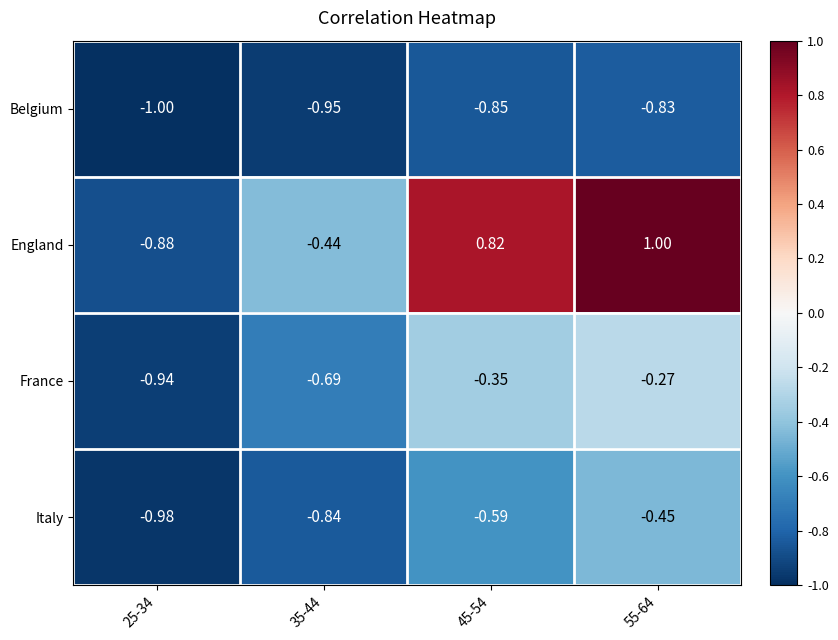

List the series in order of their peak value, highest first.

England, France, Italy, Belgium